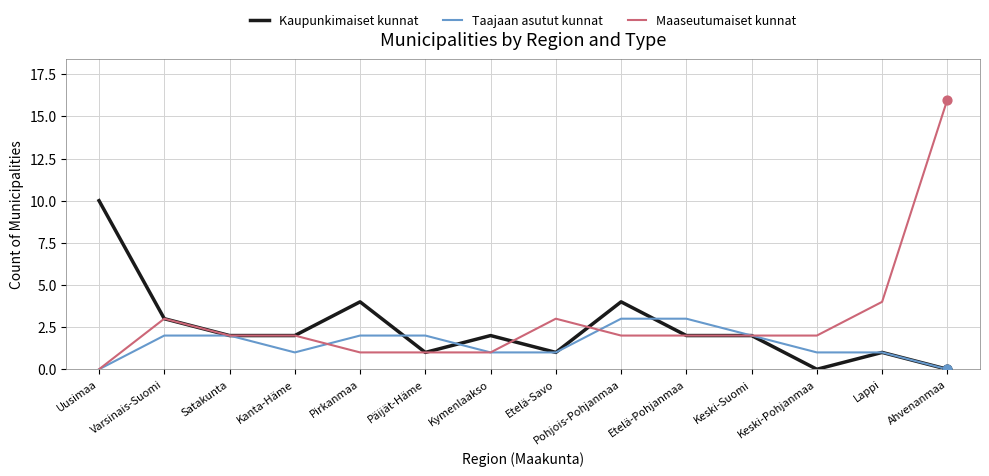

Which series has the largest total across all categories?

Maaseutumaiset kunnat